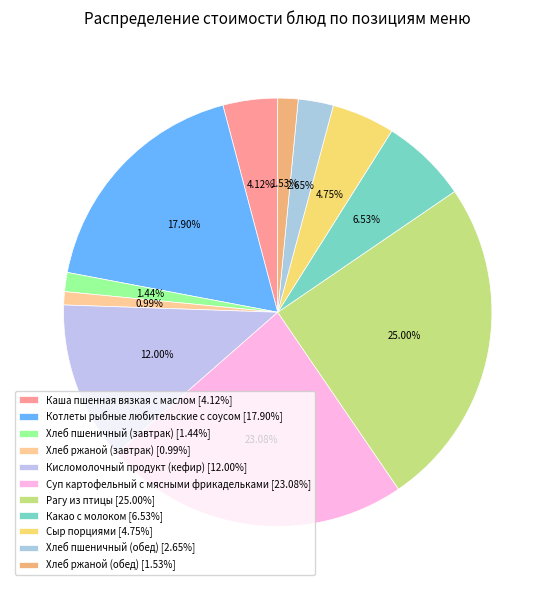

Rank the categories by value from highest to lowest.

Рагу из птицы, Суп картофельный с мясными фрикадельками, Котлеты рыбные любительские с соусом, Кисломолочный продукт (кефир), Какао с молоком, Сыр порциями, Каша пшенная вязкая с маслом, Хлеб пшеничный (обед), Хлеб ржаной (обед), Хлеб пшеничный (завтрак), Хлеб ржаной (завтрак)